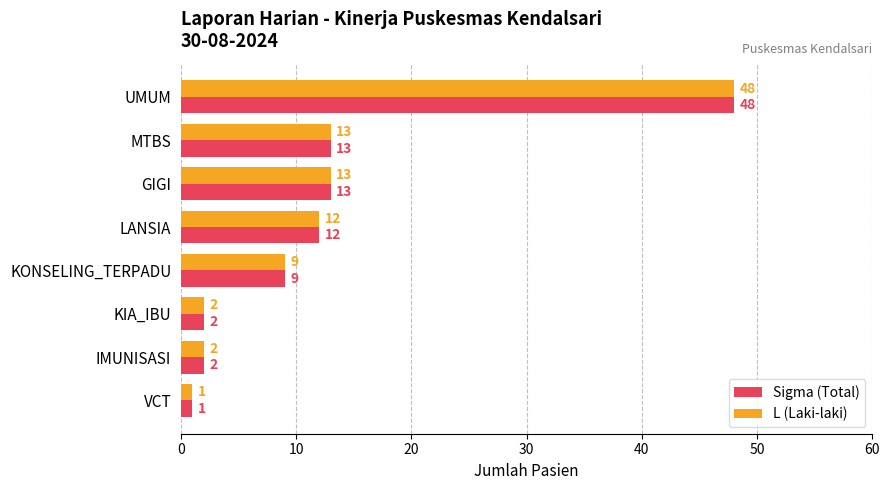

At which category is the sum across all series the highest?

UMUM